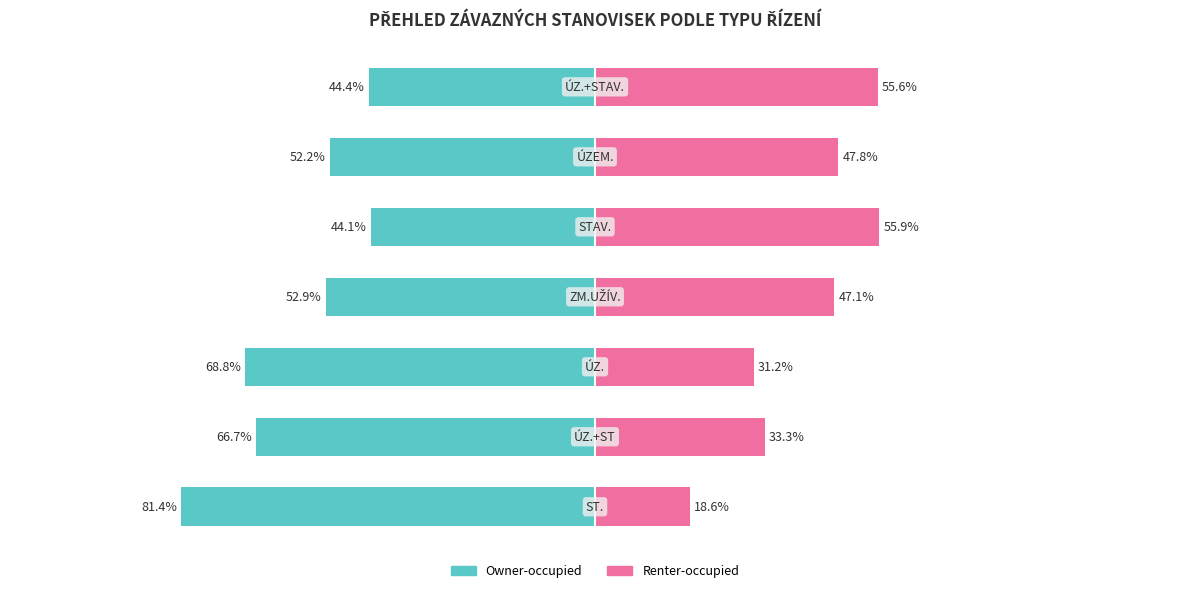

Which series changed the most between 1 and 5?

Renter-occupied